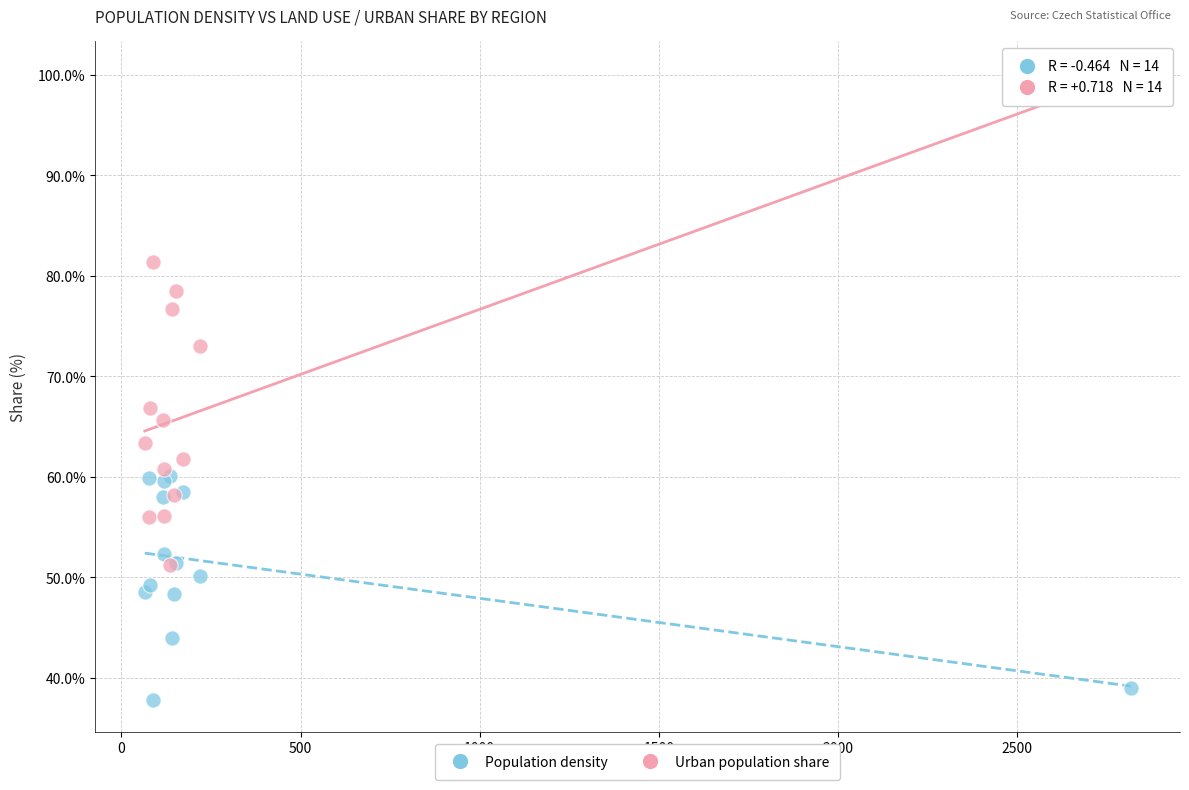

Across all series, what Y value is closest to 68?

66.9